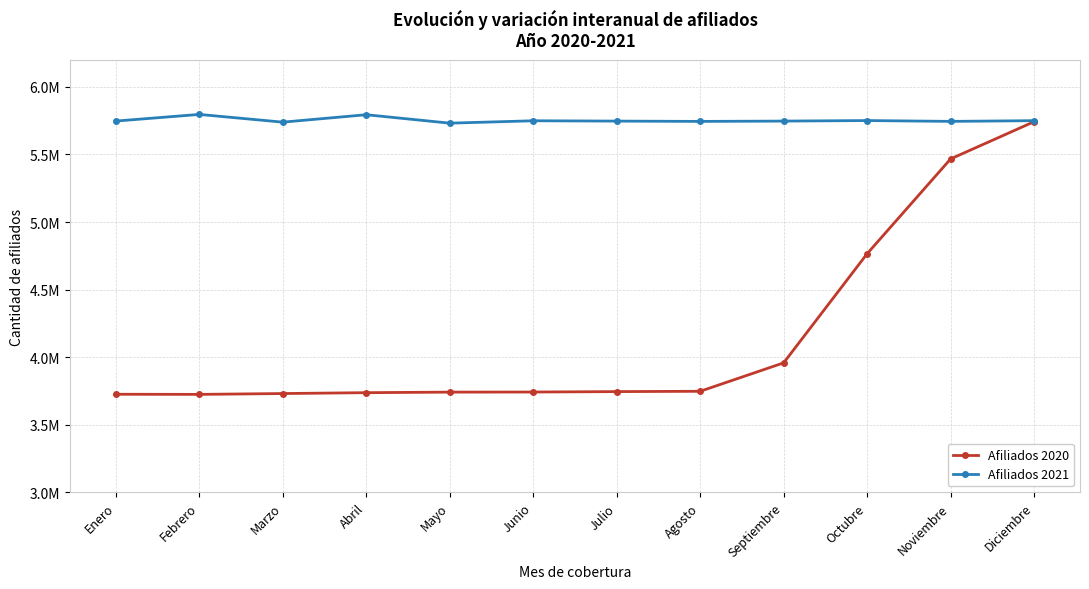

True or false: Afiliados 2020 and Afiliados 2021 cross at least once.

False